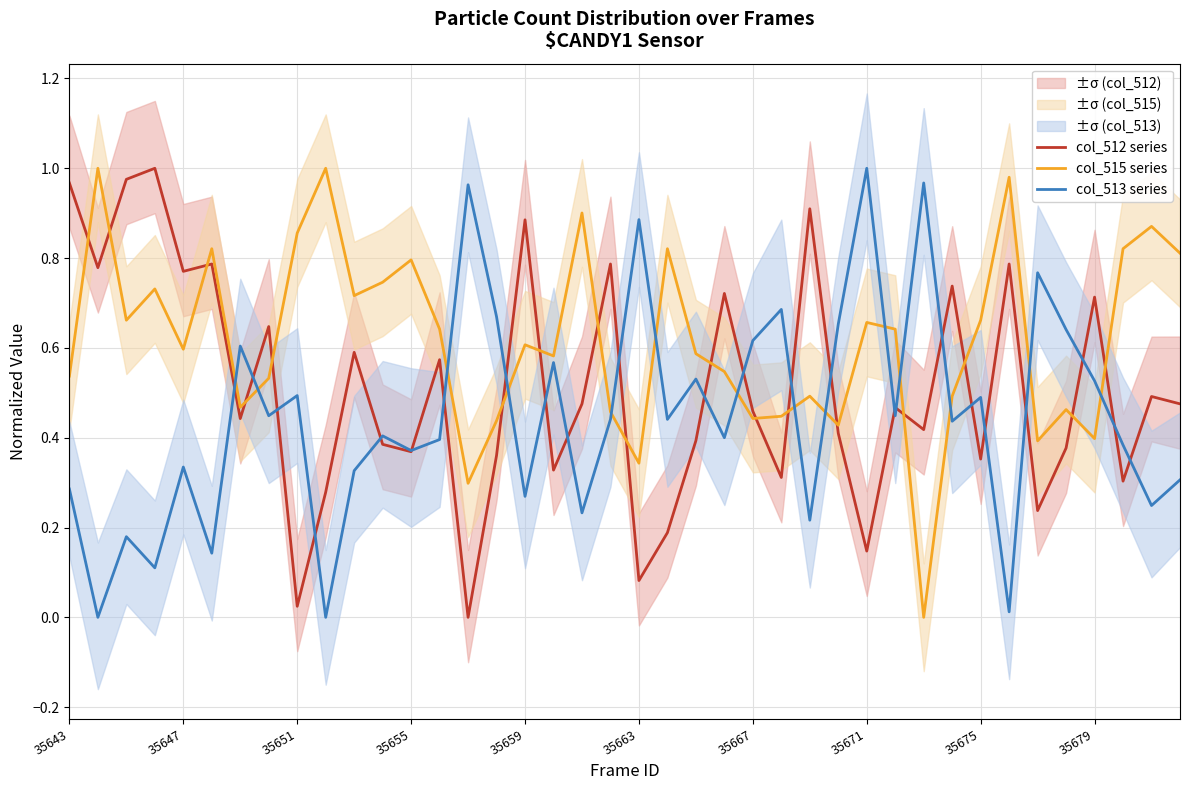

The col_512 series series shows 0.3 at 35671. True or false?

False